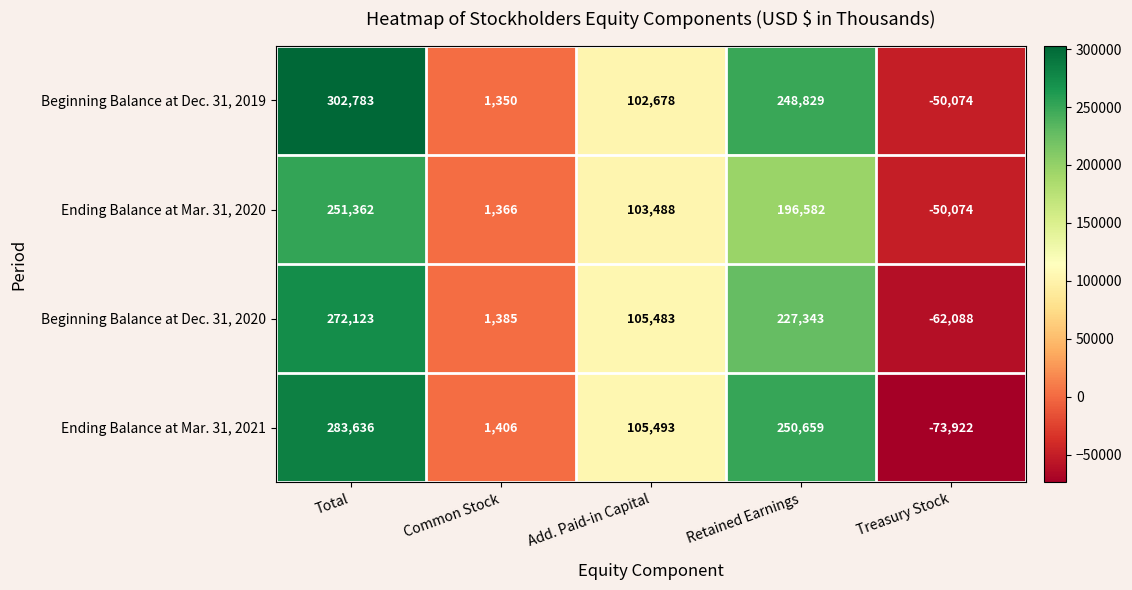

What is the smallest value displayed?

-73922